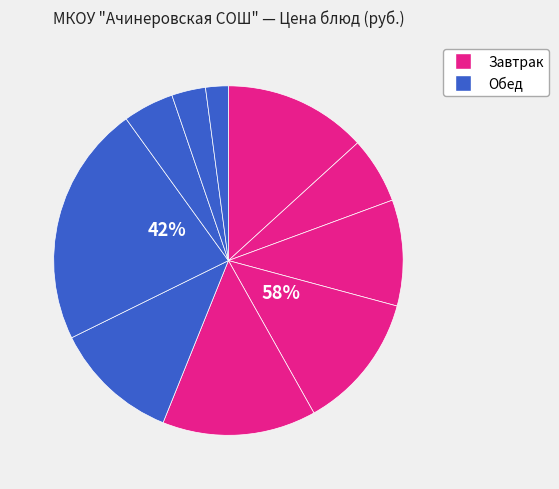

Is Бутерброд с маслом the majority of the pie?

No